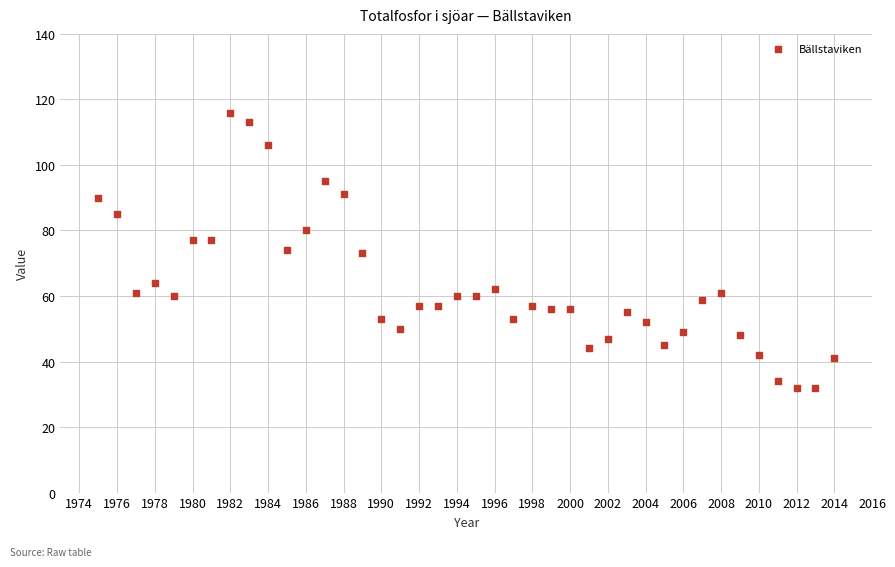

What is the range of Y values (max minus min)?

84.0